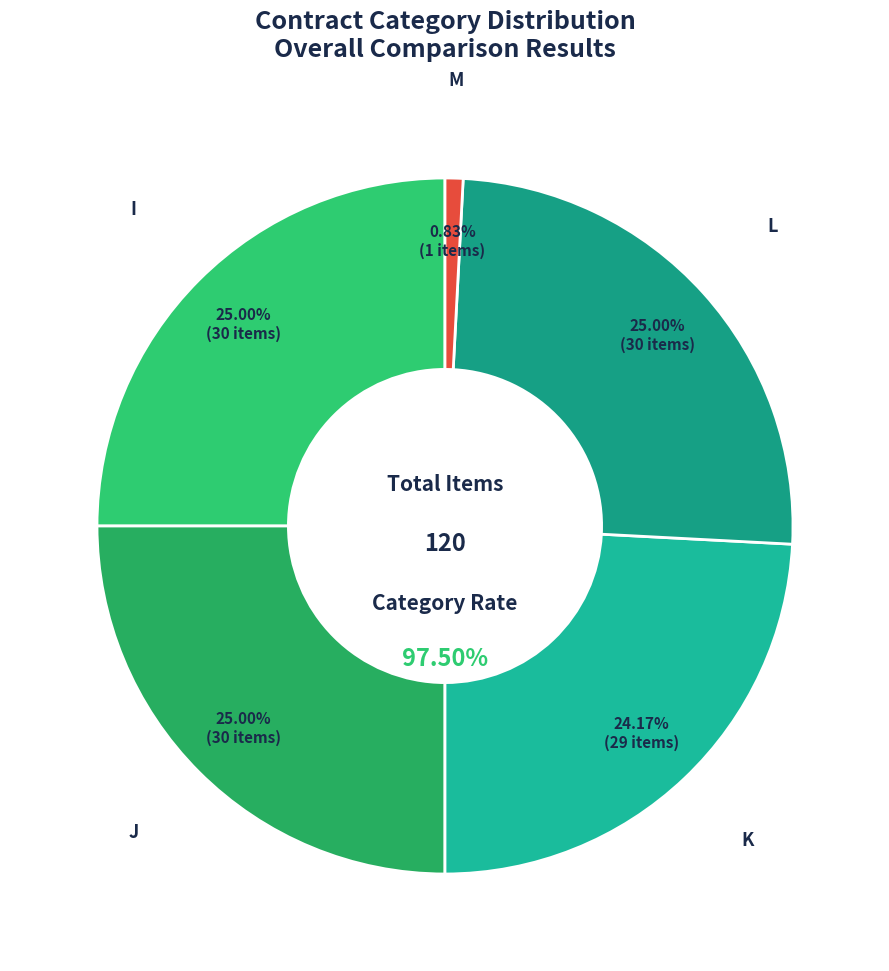

True or false: L accounts for 37% of the total.

False